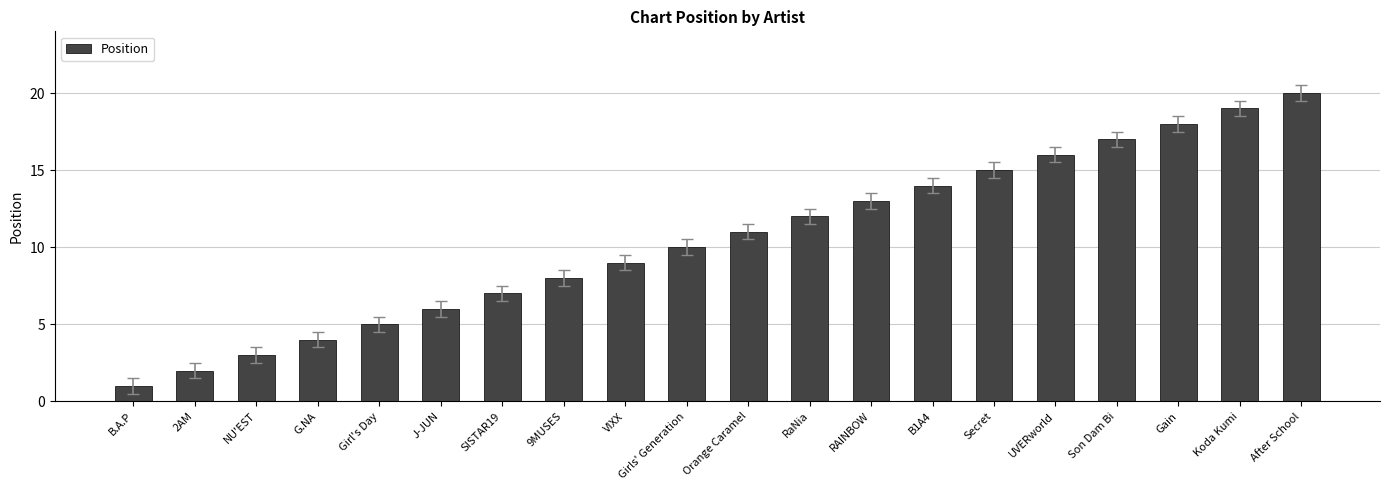

Rank the categories by value from highest to lowest.

After School, Koda Kumi, Gain, Son Dam Bi, UVERworld, Secret, B1A4, RAINBOW, RaNia, Orange Caramel, Girls' Generation, VIXX, 9MUSES, SISTAR19, J-JUN, Girl's Day, G.NA, NU'EST, 2AM, B.A.P